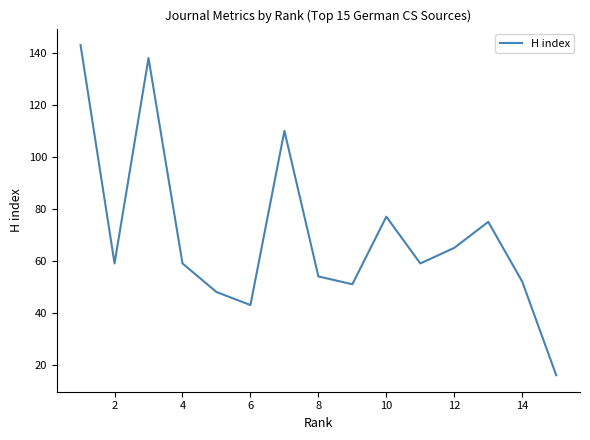

Does the chart display data point markers on the line(s)?

No